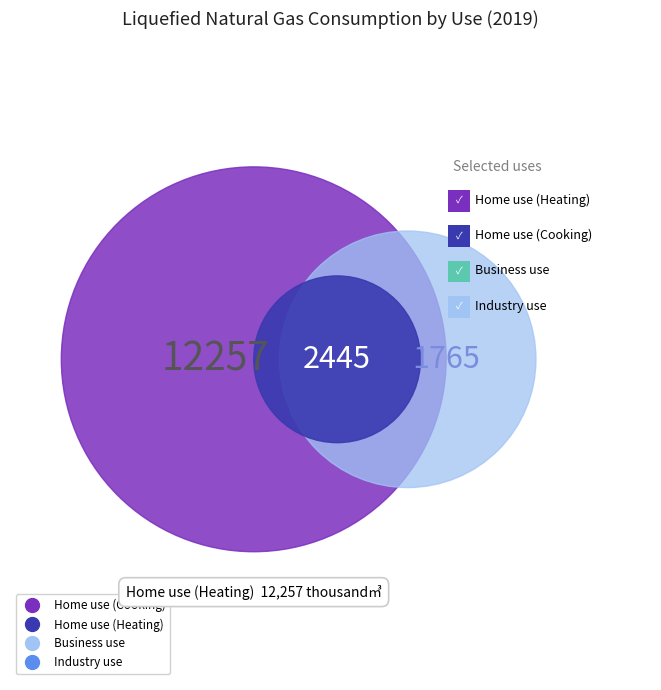

Which slice is the smallest?

Business use